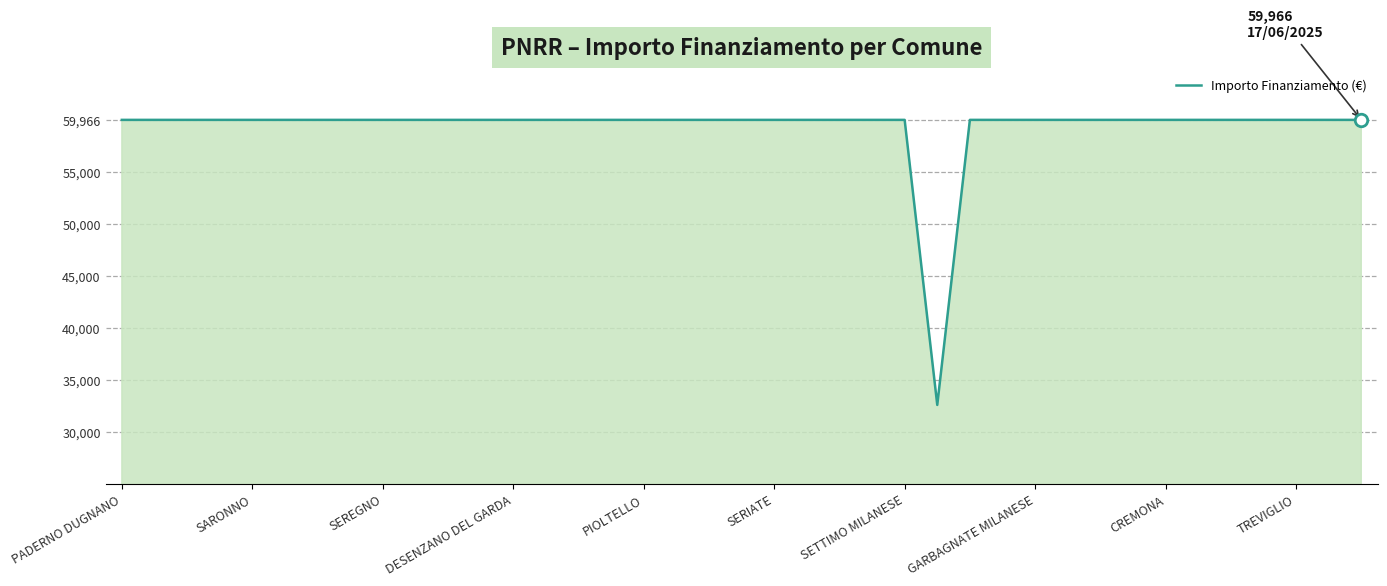

Reading right to left, extract all data points from this chart.

59966	59966	59966	59966	59966	59966	59966	59966	59966	59966	59966	59966	59966	32589	59966	59966	59966	59966	59966	59966	59966	59966	59966	59966	59966	59966	59966	59966	59966	59966	59966	59966	59966	59966	59966	59966	59966	59966	59966